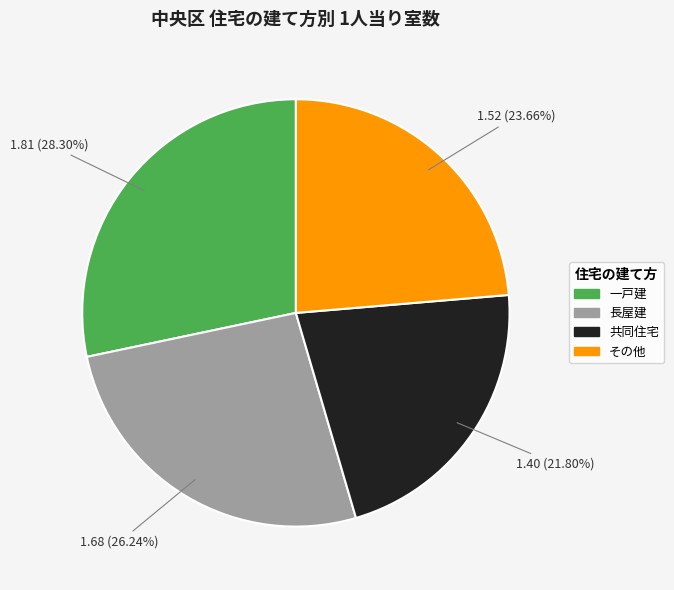

Does その他 represent more than half of the total?

No